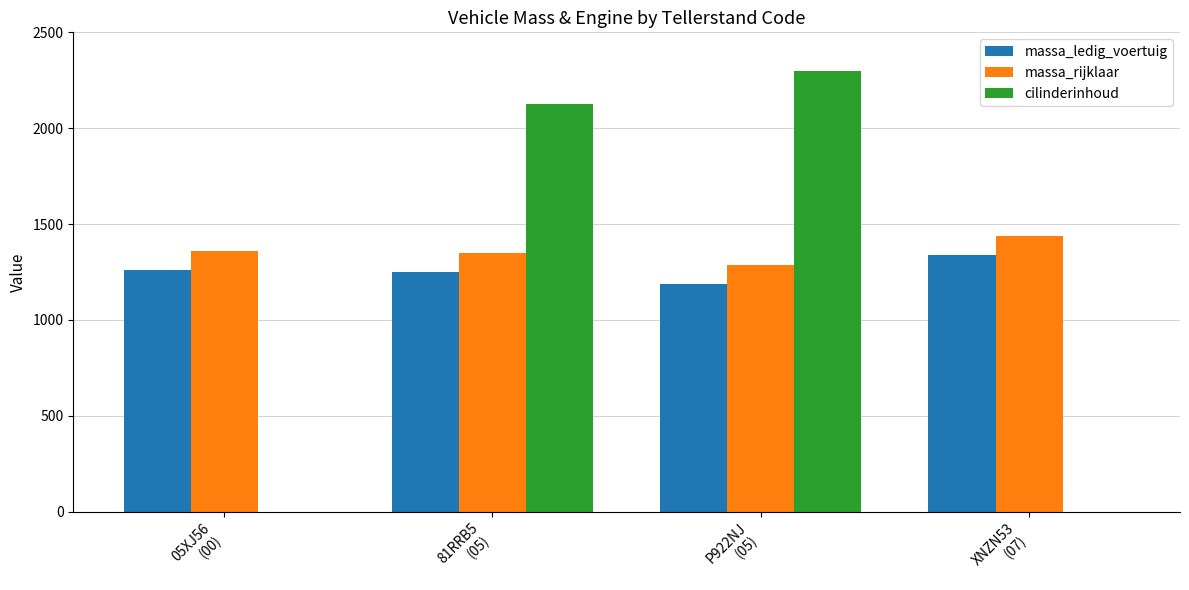

What is the maximum value shown in the chart?

2300